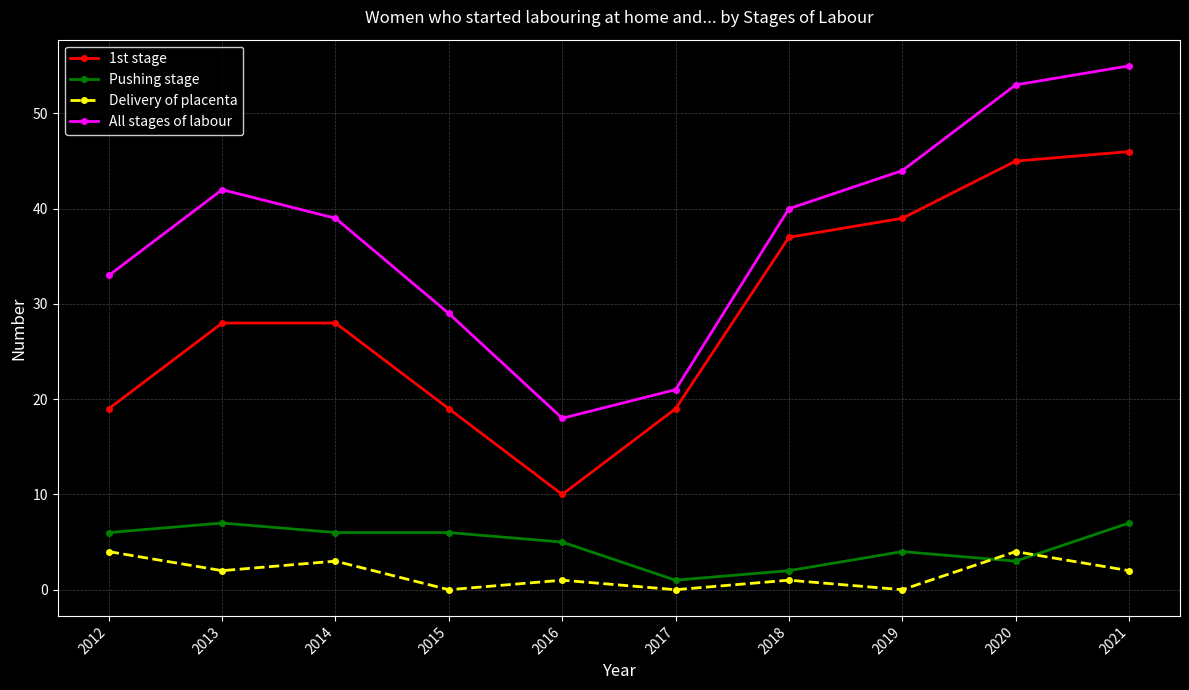

How many interior local peaks does the All stages of labour series have?

1